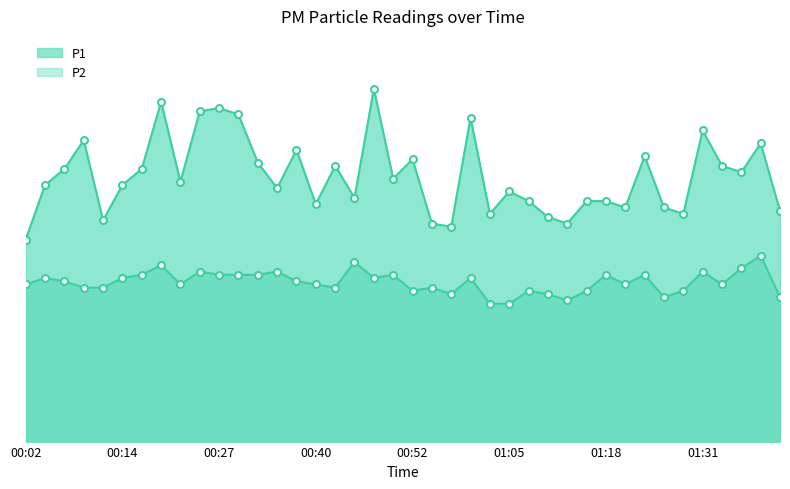

Is it true that P1 equals 4.6 at 01:28?

False